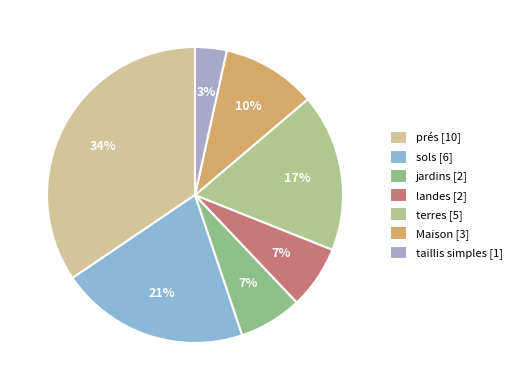

How many slices are in this pie chart?

7